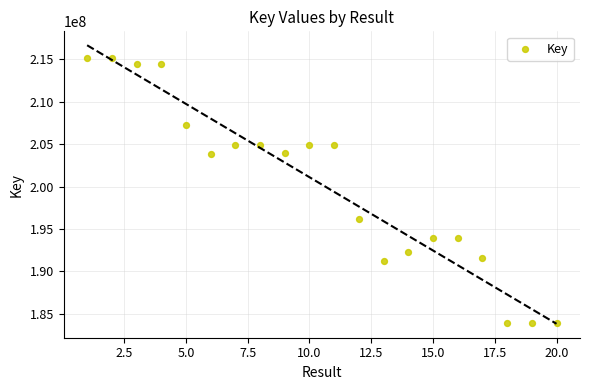

What Y value in the scatter plot is closest to 199519238?

196111386